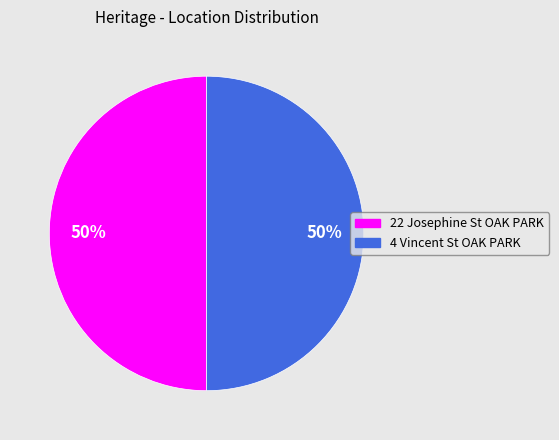

Do 22 Josephine St OAK PARK and 4 Vincent St OAK PARK together represent more than half of the pie?

Yes